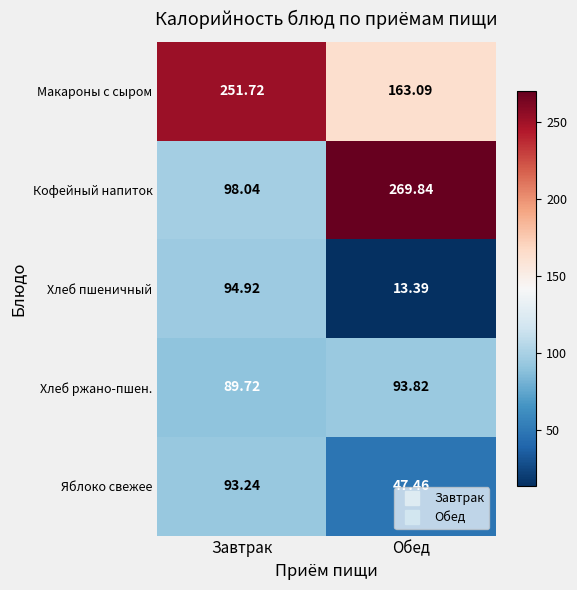

At which label does Кофейный напиток first exceed 269?

Обед